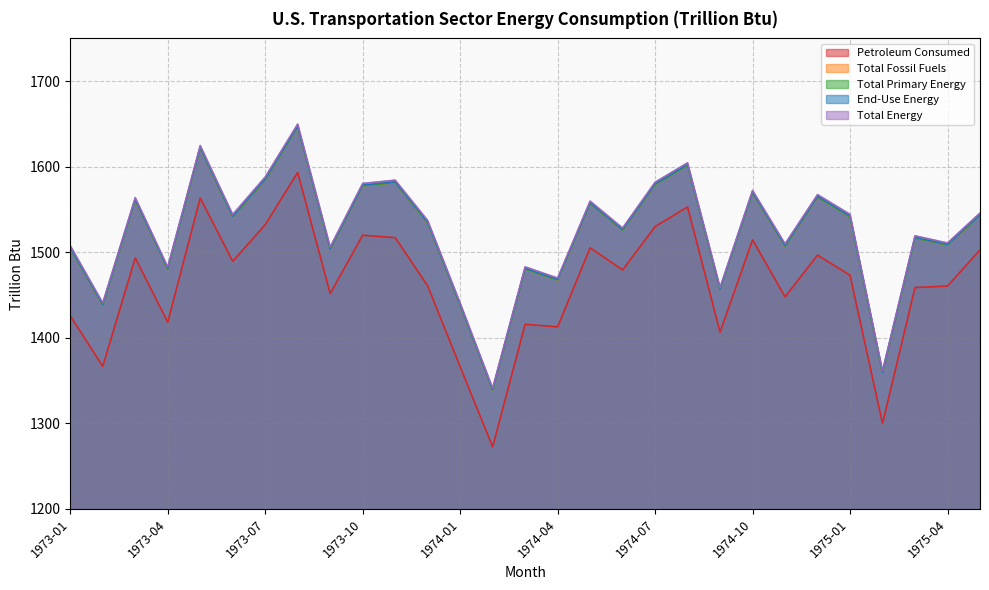

What are all the series names shown in the legend?

Petroleum Consumed, Total Fossil Fuels, Total Primary Energy, End-Use Energy, Total Energy